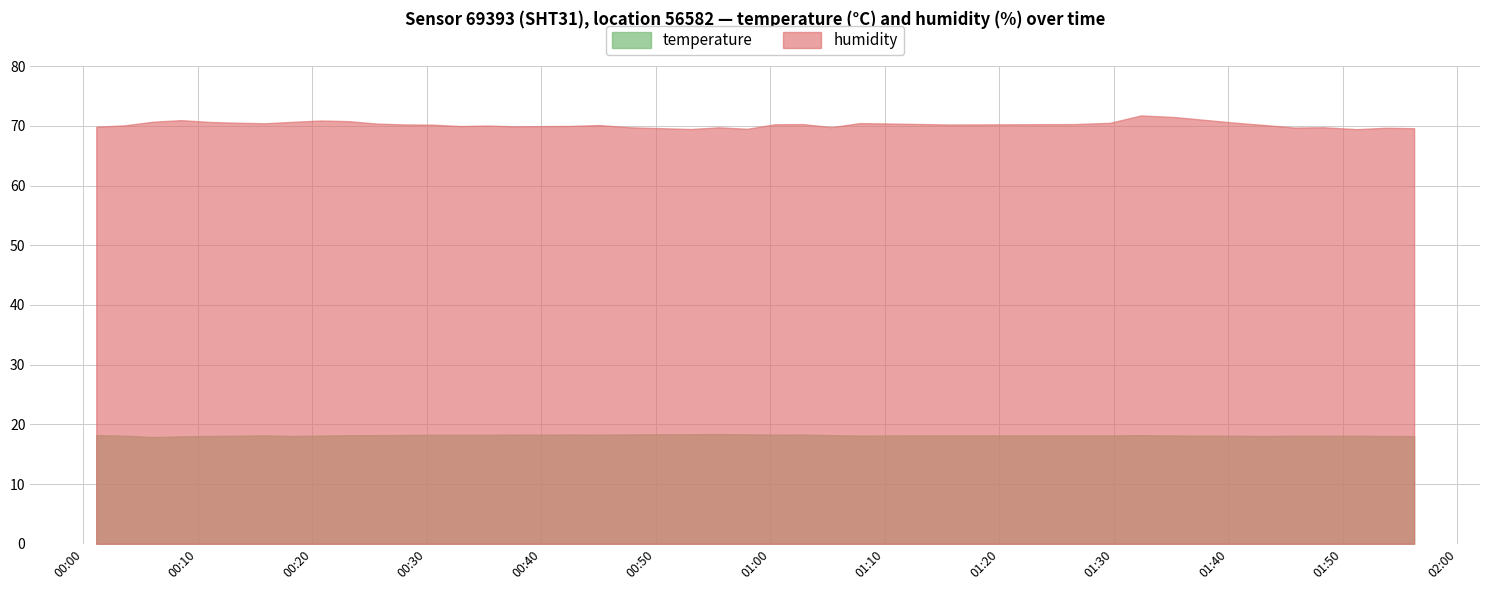

True or false: temperature and humidity intersect in this chart.

False